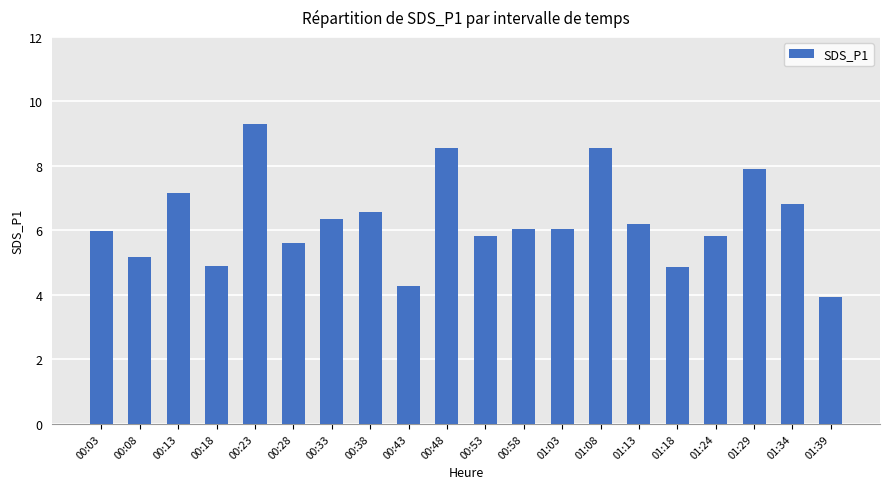

What is the value of the 5th bar from the left?

9.3